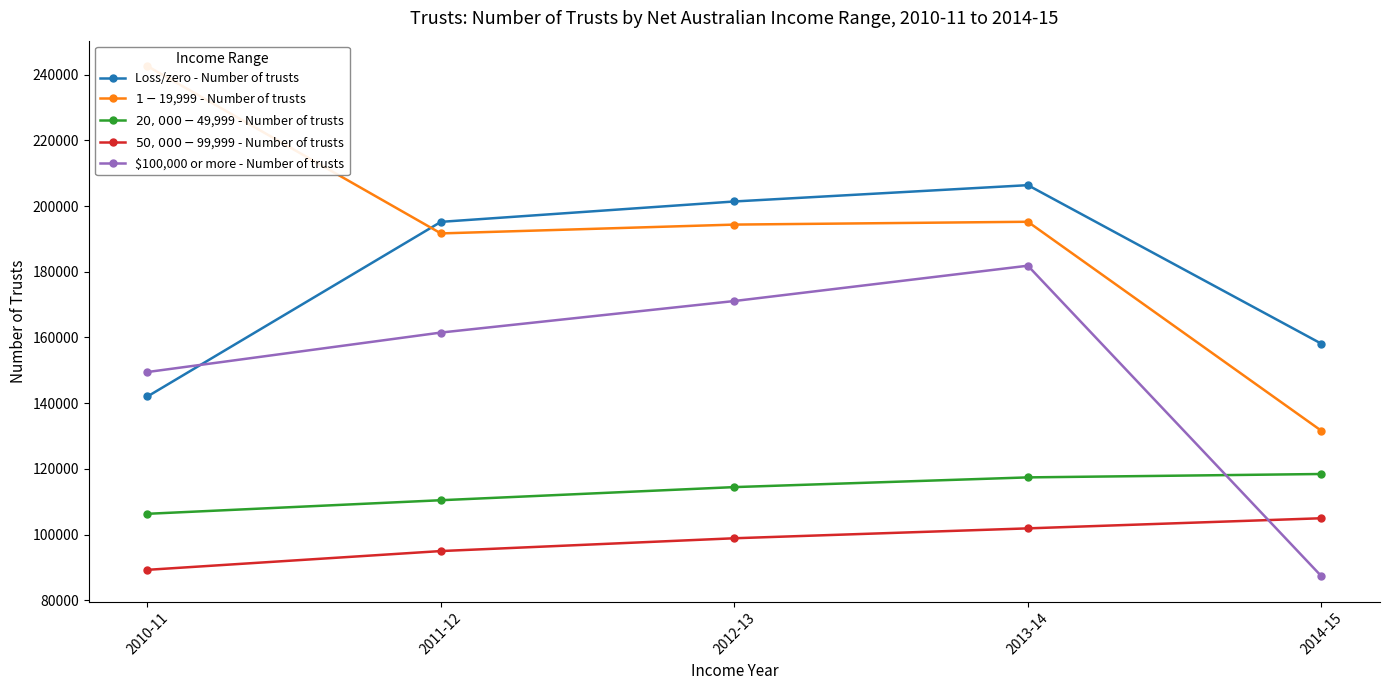

What is the label of the 5th point from the right?

2010-11